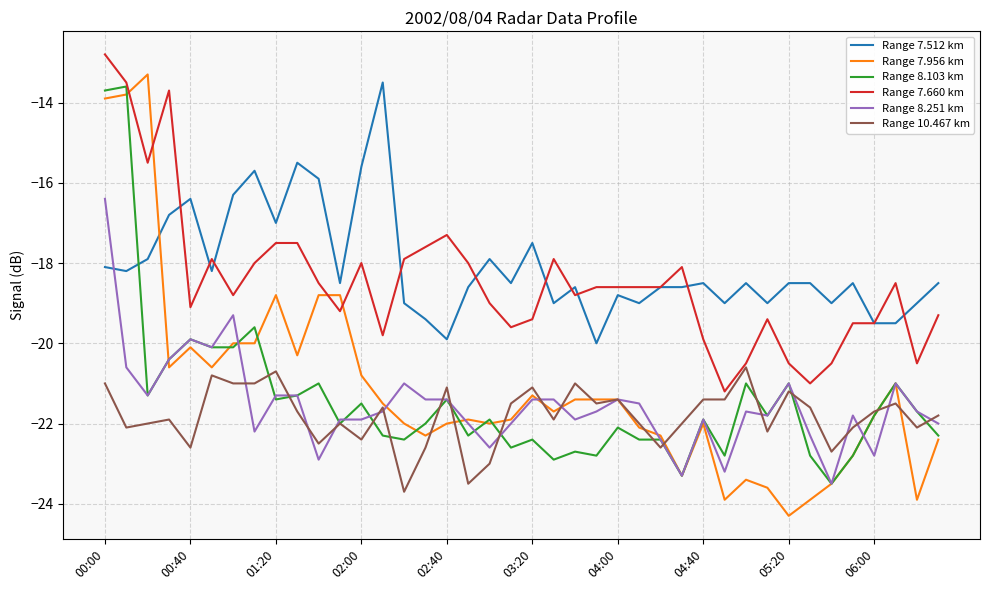

True or false: Range 7.512 km and Range 10.467 km cross at least once.

False